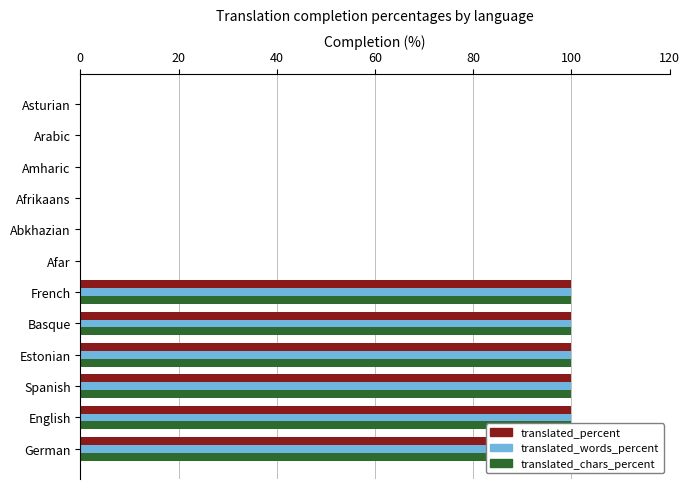

What is the average value of the translated_chars_percent series?

50